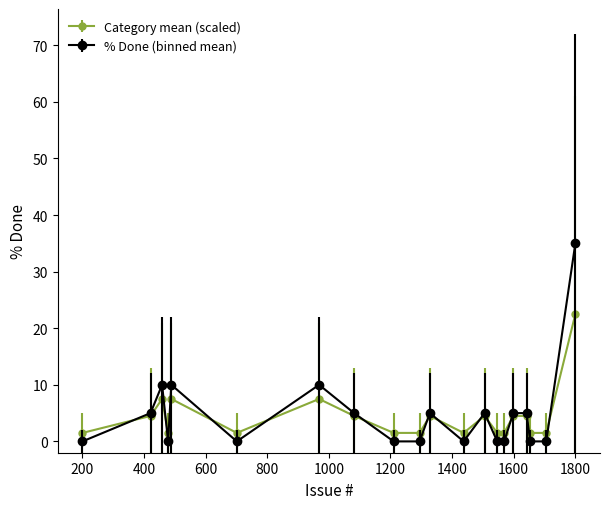

True or false: % Done (binned mean) has more than 1 interior local peaks.

True